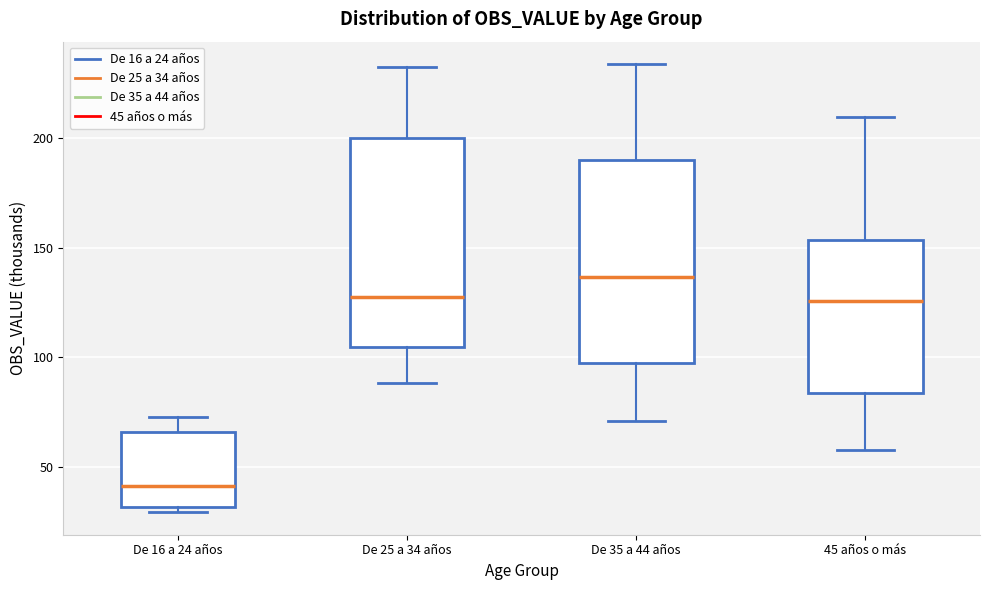

Reading left to right, transcribe this box plot: for each box, give where its median line is, the range the box spans, and where its two whiskers end, as read against the y-axis. The values are not printed on the chart, so give them approximately, as read against the axis.

De 16 a 24 años: median 40, box 30 to 65, whiskers 30 (just below the box's lower edge) to 75
De 25 a 34 años: median 125, box 105 to 200, whiskers 90 to 230
De 35 a 44 años: median 135, box 95 to 190, whiskers 70 to 235
45 años o más: median 125, box 85 to 155, whiskers 60 to 210